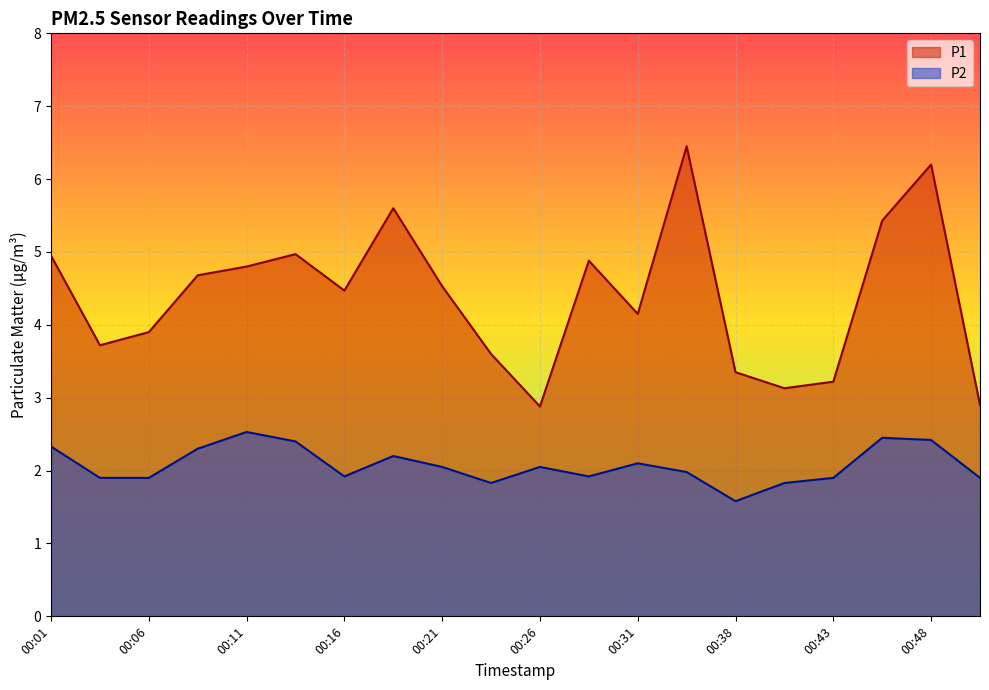

At which category is the sum across all series the highest?

00:48